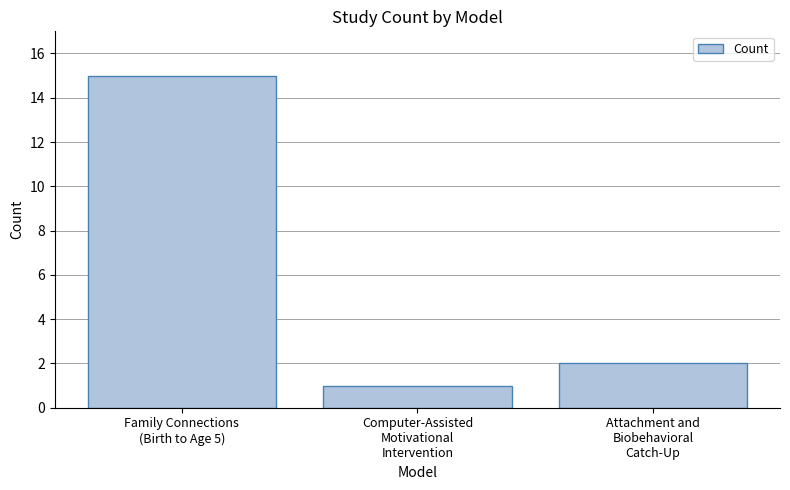

Approximately how many times larger is the value at Computer-Assisted
Motivational
Intervention compared to Family Connections
(Birth to Age 5)?

0.1